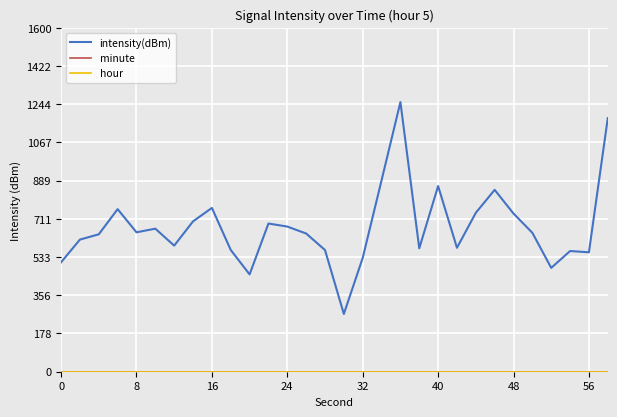

Does the chart display data point markers on the line(s)?

No